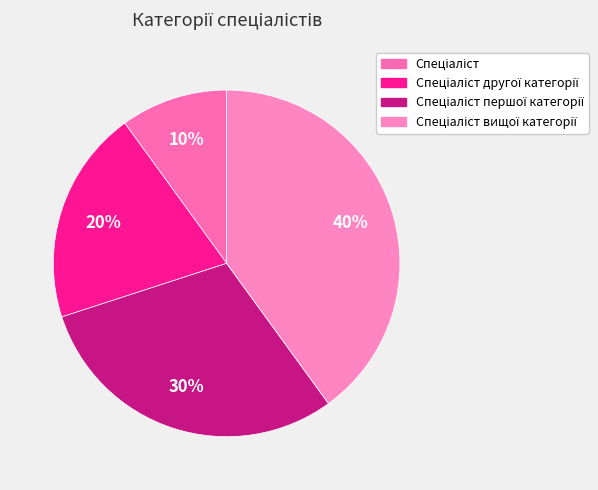

Between Спеціаліст and Спеціаліст першої категорії, which is larger?

Спеціаліст першої категорії